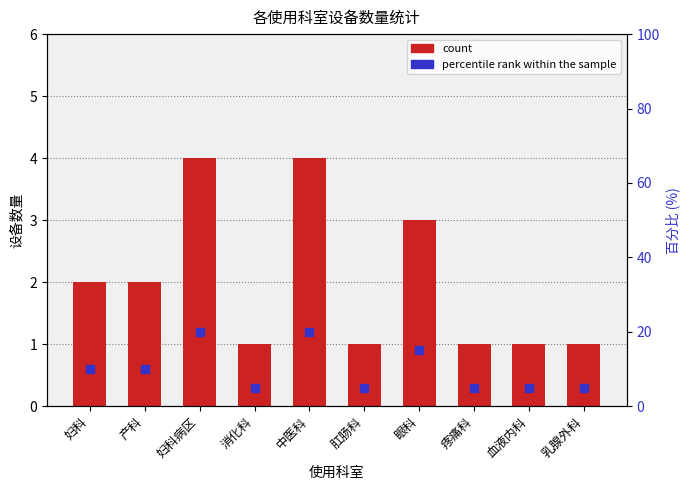

How many values in the percentile rank within the sample series exceed 10?

3